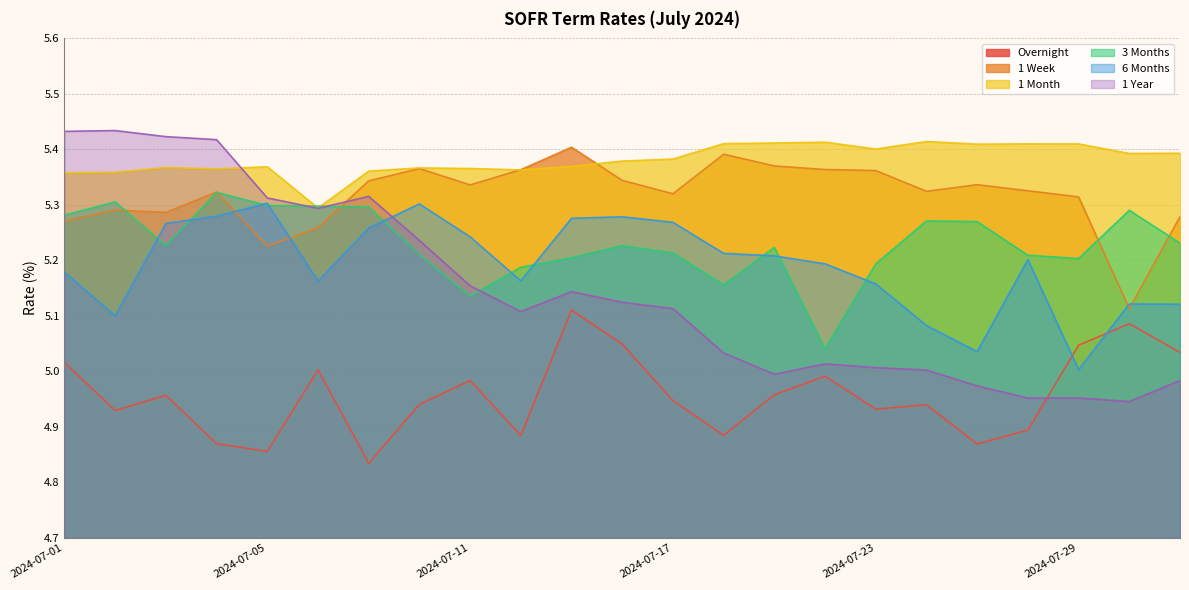

Reading left to right, transcribe all the data shown in this chart.

Overnight: 2024-07-01=5.0	2024-07-02=4.9	2024-07-03=5.0	2024-07-04=4.9	2024-07-05=4.9	2024-07-08=5.0	2024-07-09=4.8	2024-07-10=4.9	2024-07-11=5.0	2024-07-12=4.9	2024-07-15=5.1	2024-07-16=5.0	2024-07-17=4.9	2024-07-18=4.9	2024-07-19=5.0	2024-07-22=5.0	2024-07-23=4.9	2024-07-24=4.9	2024-07-25=4.9	2024-07-26=4.9	2024-07-29=5.0	2024-07-30=5.1	2024-07-31=5.0
1 Week: 2024-07-01=5.3	2024-07-02=5.3	2024-07-03=5.3	2024-07-04=5.3	2024-07-05=5.2	2024-07-08=5.3	2024-07-09=5.3	2024-07-10=5.4	2024-07-11=5.3	2024-07-12=5.4	2024-07-15=5.4	2024-07-16=5.3	2024-07-17=5.3	2024-07-18=5.4	2024-07-19=5.4	2024-07-22=5.4	2024-07-23=5.4	2024-07-24=5.3	2024-07-25=5.3	2024-07-26=5.3	2024-07-29=5.3	2024-07-30=5.1	2024-07-31=5.3
1 Month: 2024-07-01=5.4	2024-07-02=5.4	2024-07-03=5.4	2024-07-04=5.4	2024-07-05=5.4	2024-07-08=5.3	2024-07-09=5.4	2024-07-10=5.4	2024-07-11=5.4	2024-07-12=5.4	2024-07-15=5.4	2024-07-16=5.4	2024-07-17=5.4	2024-07-18=5.4	2024-07-19=5.4	2024-07-22=5.4	2024-07-23=5.4	2024-07-24=5.4	2024-07-25=5.4	2024-07-26=5.4	2024-07-29=5.4	2024-07-30=5.4	2024-07-31=5.4
3 Months: 2024-07-01=5.3	2024-07-02=5.3	2024-07-03=5.2	2024-07-04=5.3	2024-07-05=5.3	2024-07-08=5.3	2024-07-09=5.3	2024-07-10=5.2	2024-07-11=5.1	2024-07-12=5.2	2024-07-15=5.2	2024-07-16=5.2	2024-07-17=5.2	2024-07-18=5.2	2024-07-19=5.2	2024-07-22=5.0	2024-07-23=5.2	2024-07-24=5.3	2024-07-25=5.3	2024-07-26=5.2	2024-07-29=5.2	2024-07-30=5.3	2024-07-31=5.2
6 Months: 2024-07-01=5.2	2024-07-02=5.1	2024-07-03=5.3	2024-07-04=5.3	2024-07-05=5.3	2024-07-08=5.2	2024-07-09=5.3	2024-07-10=5.3	2024-07-11=5.2	2024-07-12=5.2	2024-07-15=5.3	2024-07-16=5.3	2024-07-17=5.3	2024-07-18=5.2	2024-07-19=5.2	2024-07-22=5.2	2024-07-23=5.2	2024-07-24=5.1	2024-07-25=5.0	2024-07-26=5.2	2024-07-29=5.0	2024-07-30=5.1	2024-07-31=5.1
1 Year: 2024-07-01=5.4	2024-07-02=5.4	2024-07-03=5.4	2024-07-04=5.4	2024-07-05=5.3	2024-07-08=5.3	2024-07-09=5.3	2024-07-10=5.2	2024-07-11=5.2	2024-07-12=5.1	2024-07-15=5.1	2024-07-16=5.1	2024-07-17=5.1	2024-07-18=5.0	2024-07-19=5.0	2024-07-22=5.0	2024-07-23=5.0	2024-07-24=5.0	2024-07-25=5.0	2024-07-26=5.0	2024-07-29=5.0	2024-07-30=4.9	2024-07-31=5.0